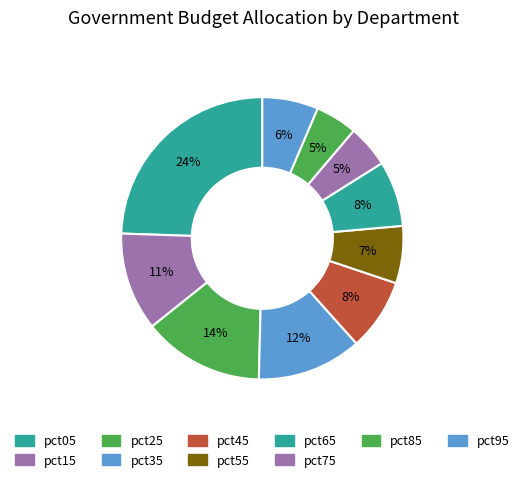

What is the largest slice in the pie chart?

pct05